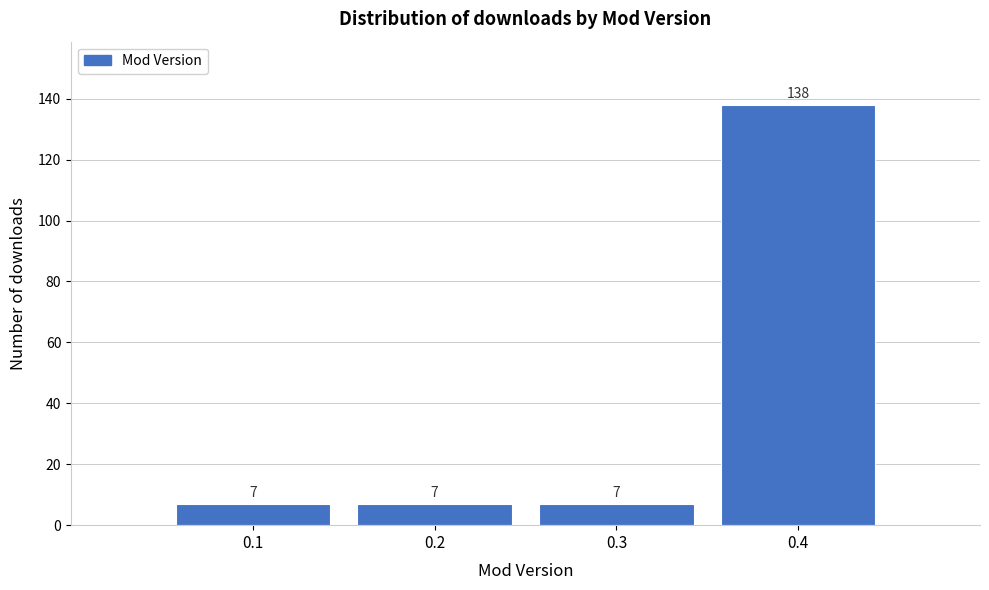

Reading left to right, transcribe this chart: for each bar, give the range it covers on the x-axis and its height.

0.05 to 0.15: 7
0.15 to 0.25: 7
0.25 to 0.35: 7
0.35 to 0.45: 138